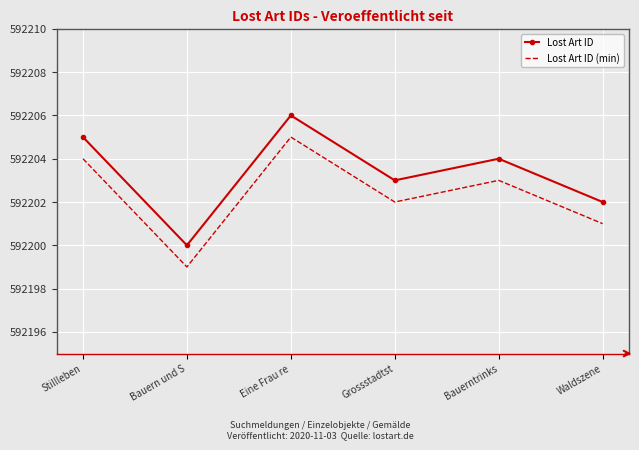

Count the number of data series in this chart.

2